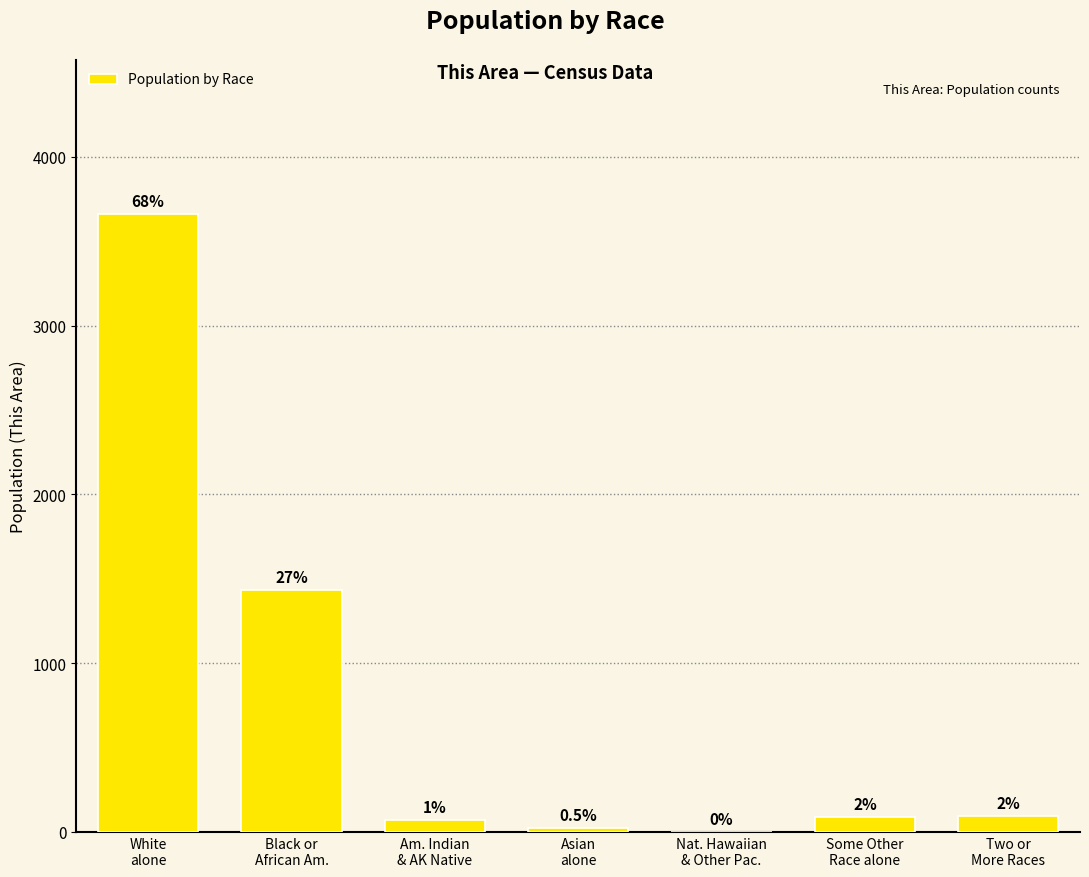

Which label corresponds to the largest value in the chart?

White
alone